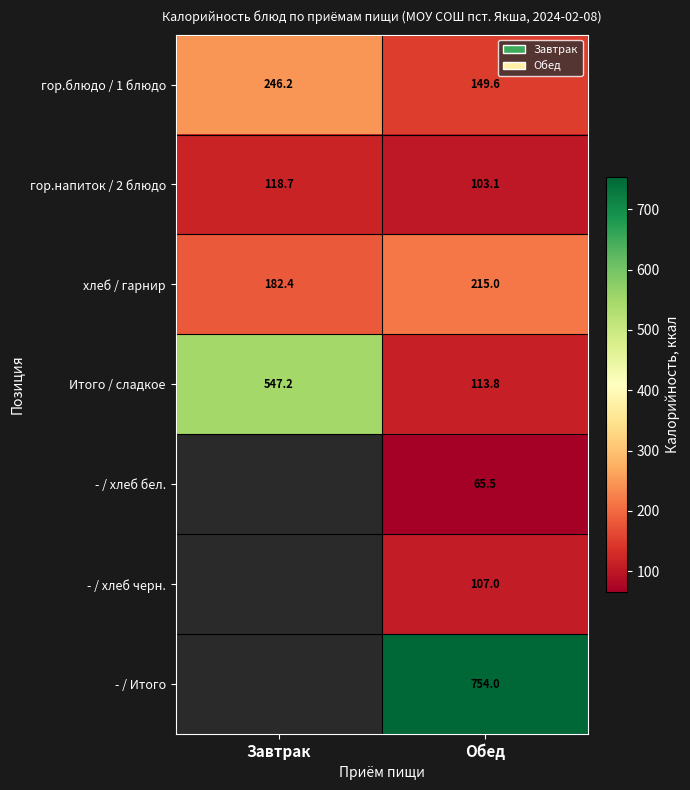

Rank the categories by гор.напиток / 2 блюдо value from highest to lowest.

Завтрак, Обед